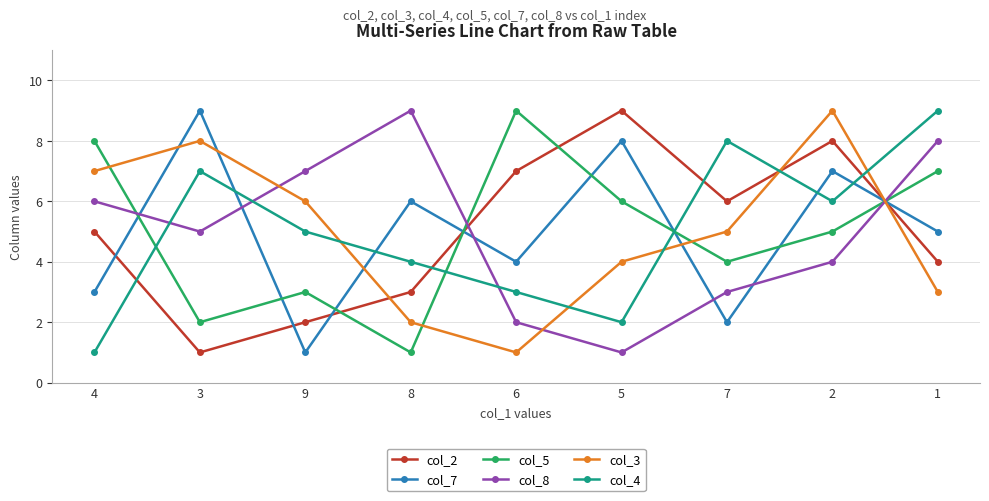

Read the col_2 value at 8.

3